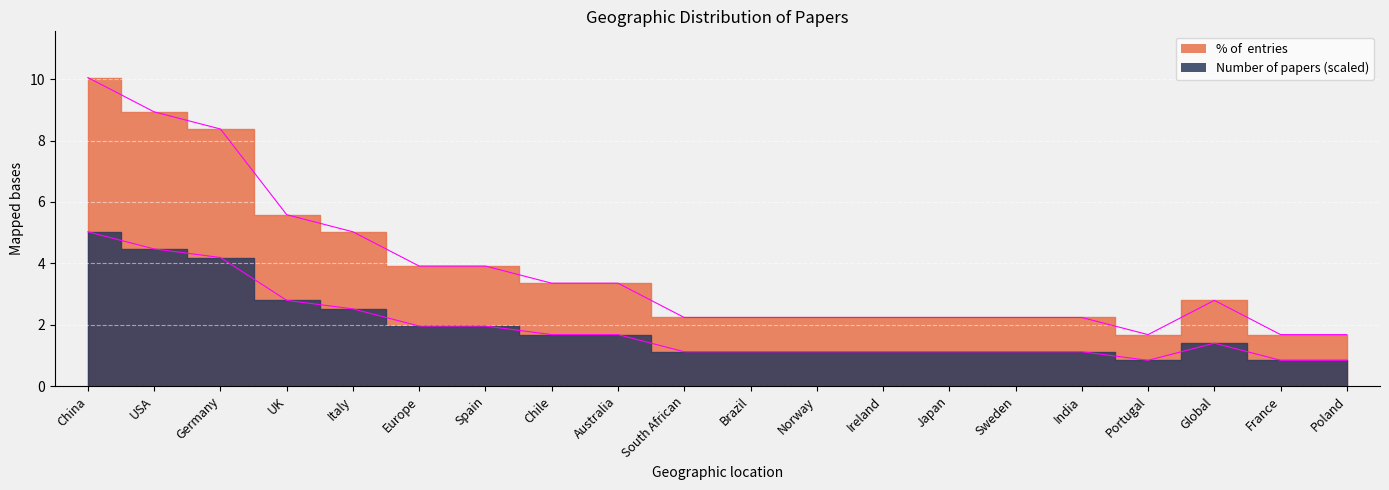

At which category is the sum across all series the highest?

China